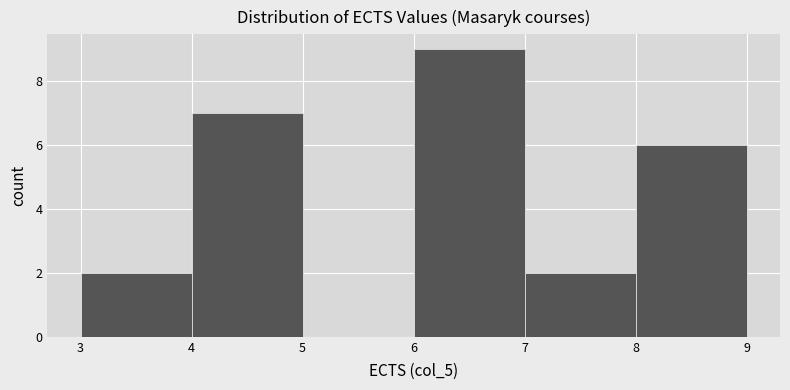

Reading left to right, list every bar in this chart as the range it spans on the x-axis followed by its height. The values are not printed on the chart, so give them approximately, as read against the axis.

3 to 4: 2
4 to 5: 7
5 to 6: 0
6 to 7: 9
7 to 8: 2
8 to 9: 6